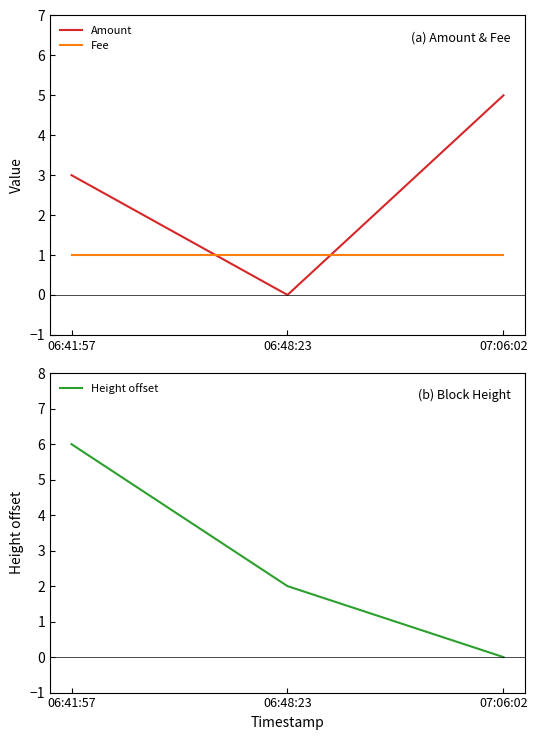

True or false: Fee has a value of 0 at 07:06:02.

False